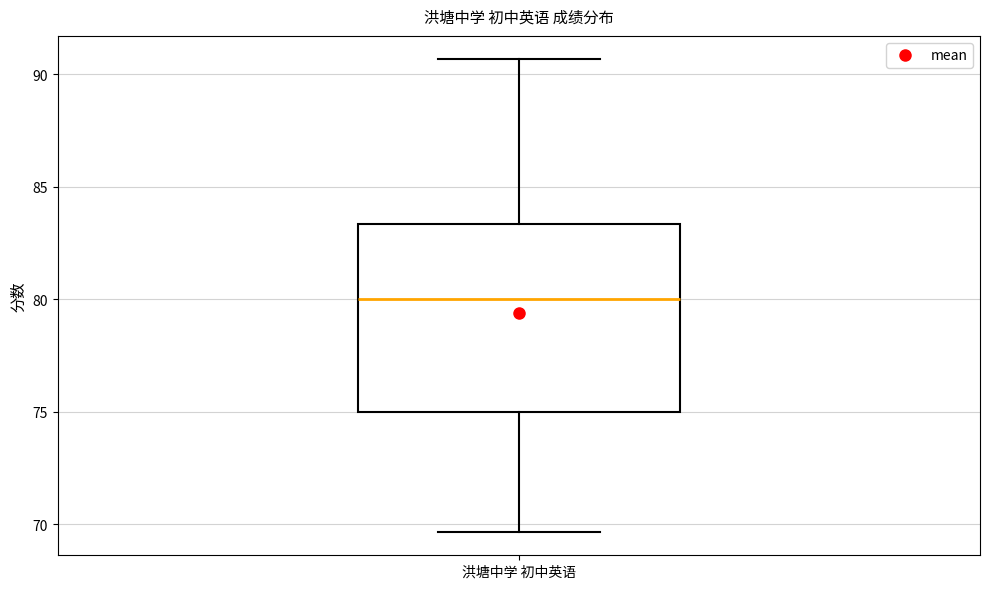

Where is the upper edge of the box for 洪塘中学 初中英语 on the y-axis? The values are not printed on the chart, so give them approximately, as read against the axis.

83.5